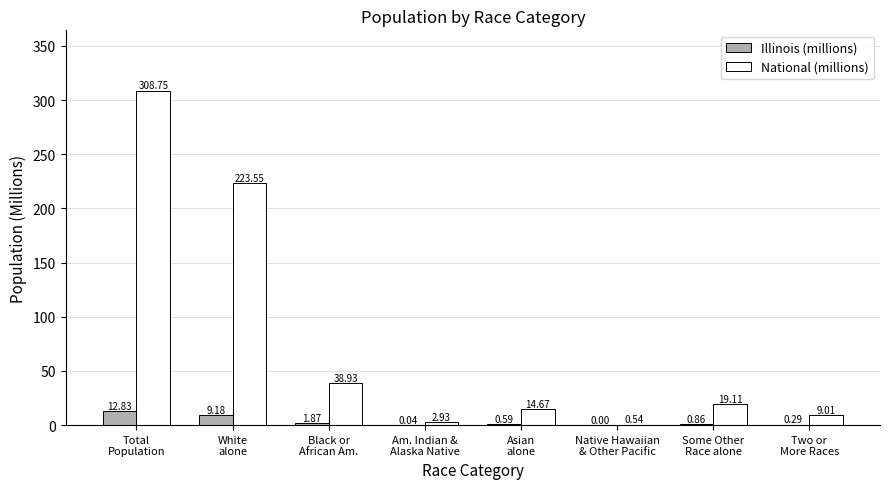

What is the sum of all National (millions) values?

617.5